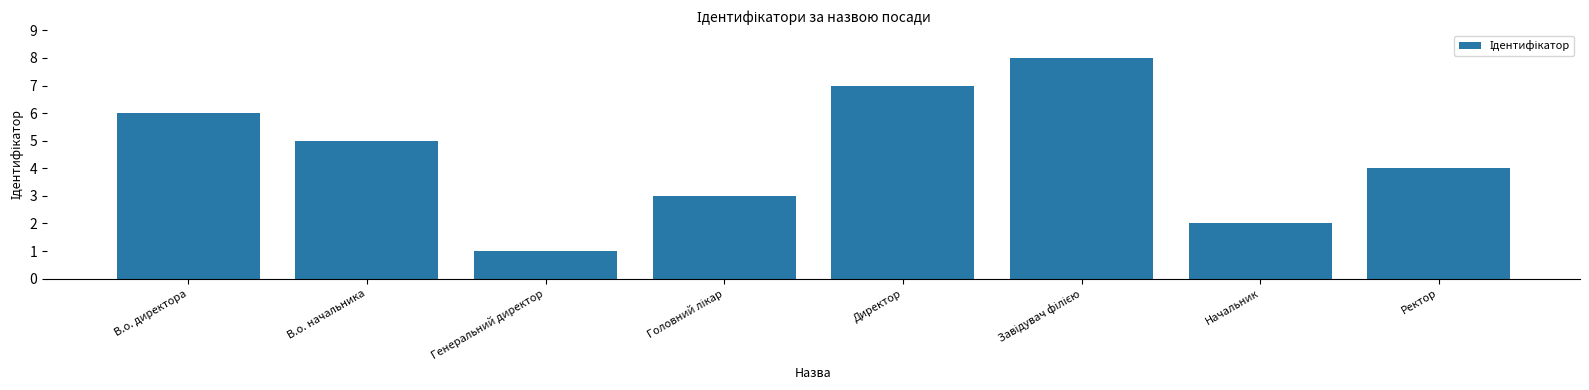

Which category has the lowest value across all series?

Генеральний директор